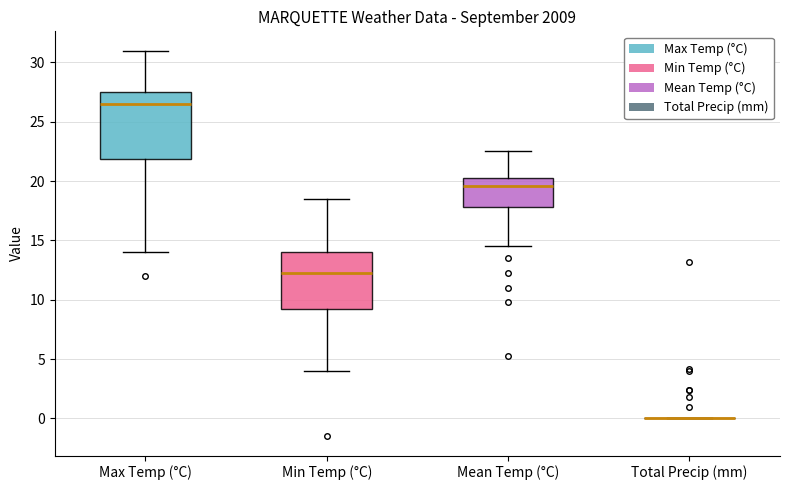

Reading left to right, read every box against the y-axis: the position of its median line, the range the box covers, and the ends of its whiskers. The values are not printed on the chart, so give them approximately, as read against the axis.

Max Temp (°C): median 26.5, box 22.0 to 27.5, whiskers 14.0 to 31.0
Min Temp (°C): median 12.5, box 9.5 to 14.0, whiskers 4.0 to 18.5
Mean Temp (°C): median 19.5, box 18.0 to 20.5, whiskers 14.5 to 22.5
Total Precip (mm): box collapsed to a line at 0.0, whiskers 0.0 to 0.0